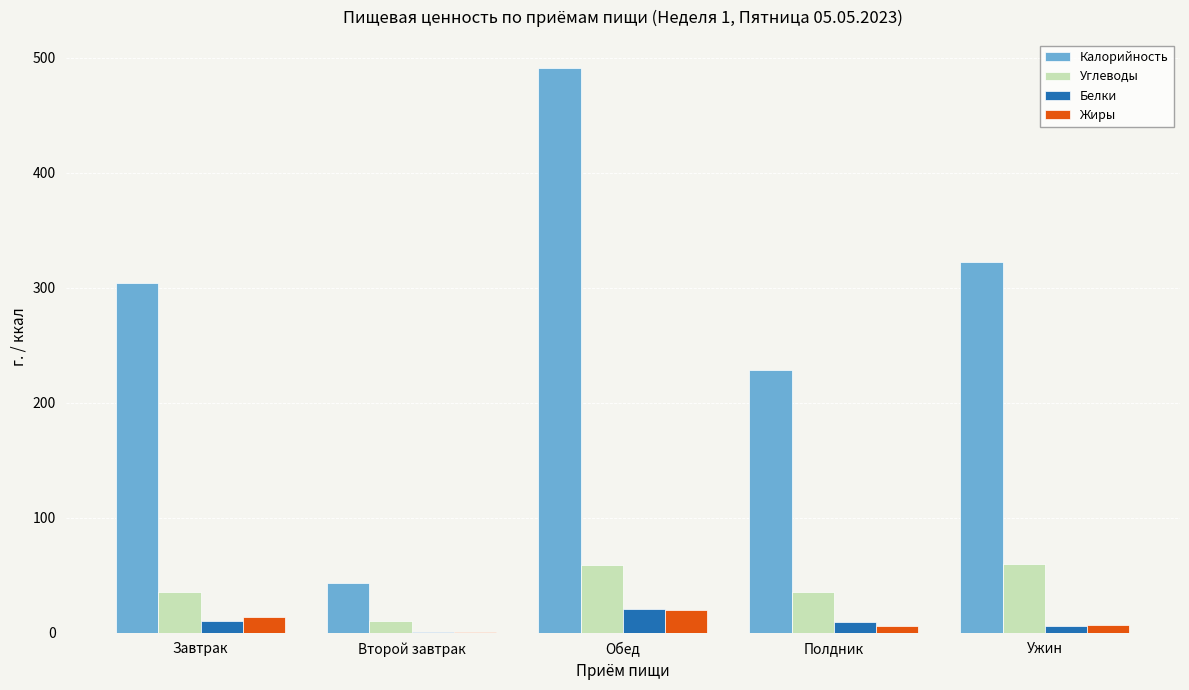

Count the number of data series in this chart.

4